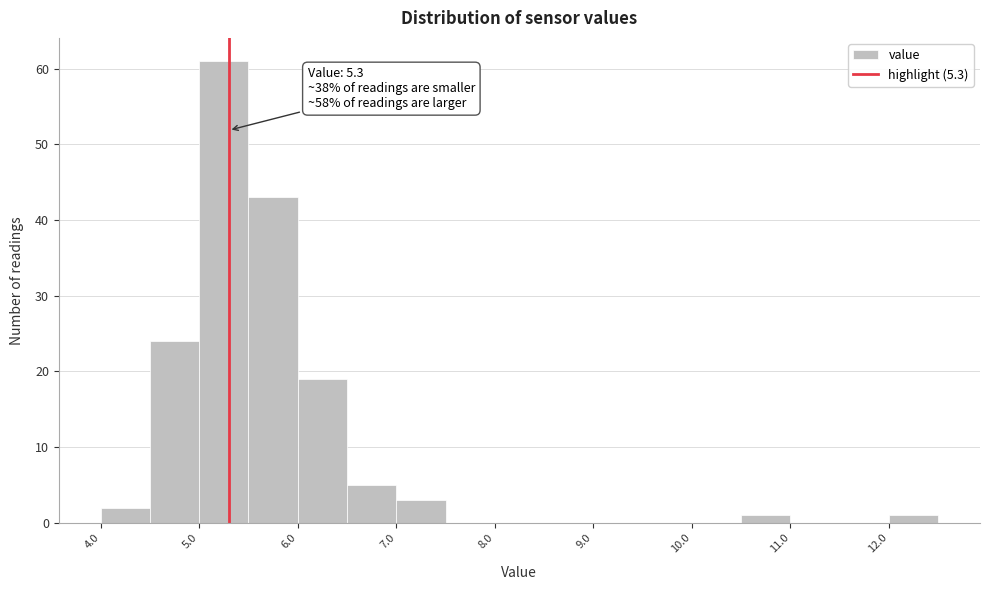

Which range on the x-axis has the tallest bar?

5.0 to 5.5